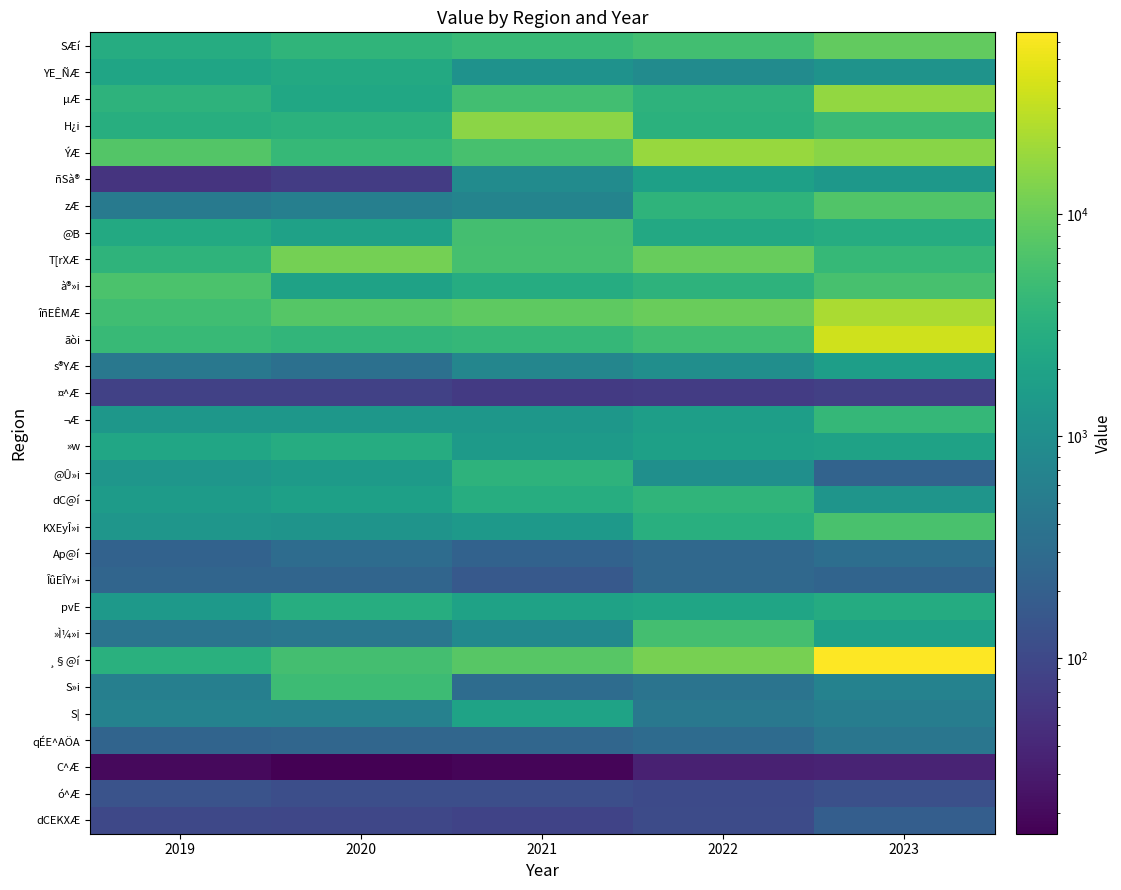

Reading left to right, transcribe all the data shown in this chart.

SÆí: 2019=2760.5	2020=3749.8	2021=4372.4	2022=5263.4	2023=8856.2
YE_ÑÆ: 2019=2155.0	2020=2540.6	2021=1118.5	2022=900.8	2023=1147.1
µÆ: 2019=3535.8	2020=2317.5	2021=5396.4	2022=3447.9	2023=17020.7
H¿i: 2019=2965.2	2020=3295.6	2021=15723.4	2022=3285.0	2023=4699.8
ÝÆ: 2019=7111.4	2020=4195.5	2021=5937.1	2022=18081.2	2023=15128.4
ñSà®: 2019=56.2	2020=70.9	2021=882.0	2022=1811.8	2023=1366.2
zÆ: 2019=473.4	2020=585.8	2021=676.6	2022=3651.0	2023=6793.6
@B: 2019=2560.1	2020=1890.8	2021=5441.6	2022=2439.5	2023=2768.6
T[rXÆ: 2019=3609.1	2020=11590.9	2021=5757.4	2022=9583.9	2023=4241.2
à®»i: 2019=6192.3	2020=1948.8	2021=2821.9	2022=3481.9	2023=5947.7
îñEÊMÆ: 2019=5189.0	2020=7380.8	2021=8359.3	2022=10012.5	2023=22851.5
ãòi: 2019=4436.4	2020=3882.5	2021=4055.4	2022=5175.6	2023=36142.7
s®YÆ: 2019=443.0	2020=341.6	2021=738.1	2022=996.2	2023=1732.1
¤^Æ: 2019=79.7	2020=79.2	2021=66.9	2022=71.7	2023=77.0
¬Æ: 2019=1303.2	2020=1330.0	2021=1316.1	2022=1728.8	2023=4083.3
»w: 2019=2232.8	2020=2819.0	2021=1503.1	2022=1810.6	2023=1919.4
@Û»i: 2019=1258.6	2020=1506.4	2021=3530.4	2022=1000.7	2023=227.3
dC@í: 2019=1565.6	2020=1845.6	2021=2902.1	2022=3750.8	2023=1232.2
KXEyÎ»i: 2019=1259.7	2020=1187.7	2021=1472.6	2022=3077.1	2023=5983.9
Ap@í: 2019=221.1	2020=309.0	2021=219.5	2022=269.8	2023=329.9
ÎûEÎY»i: 2019=243.1	2020=246.2	2021=165.3	2022=269.3	2023=233.1
pvE: 2019=1416.7	2020=2871.3	2021=1940.6	2022=2168.5	2023=2724.7
»Ì¼»i: 2019=399.2	2020=439.5	2021=841.9	2022=5452.3	2023=1900.3
¸§@í: 2019=3157.3	2020=5447.3	2021=7638.8	2022=11880.1	2023=65998.3
S»i: 2019=576.6	2020=4803.9	2021=303.2	2022=397.4	2023=652.1
S|: 2019=636.8	2020=617.7	2021=2037.8	2022=448.1	2023=546.9
qÉE^AÖA: 2019=233.8	2020=250.1	2021=251.7	2022=299.0	2023=424.6
C^Æ: 2019=19.8	2020=16.1	2021=18.0	2022=34.0	2023=37.3
ó^Æ: 2019=137.0	2020=119.7	2021=119.8	2022=103.3	2023=124.3
dCEKXÆ: 2019=96.4	2020=95.5	2021=85.4	2022=106.6	2023=194.2